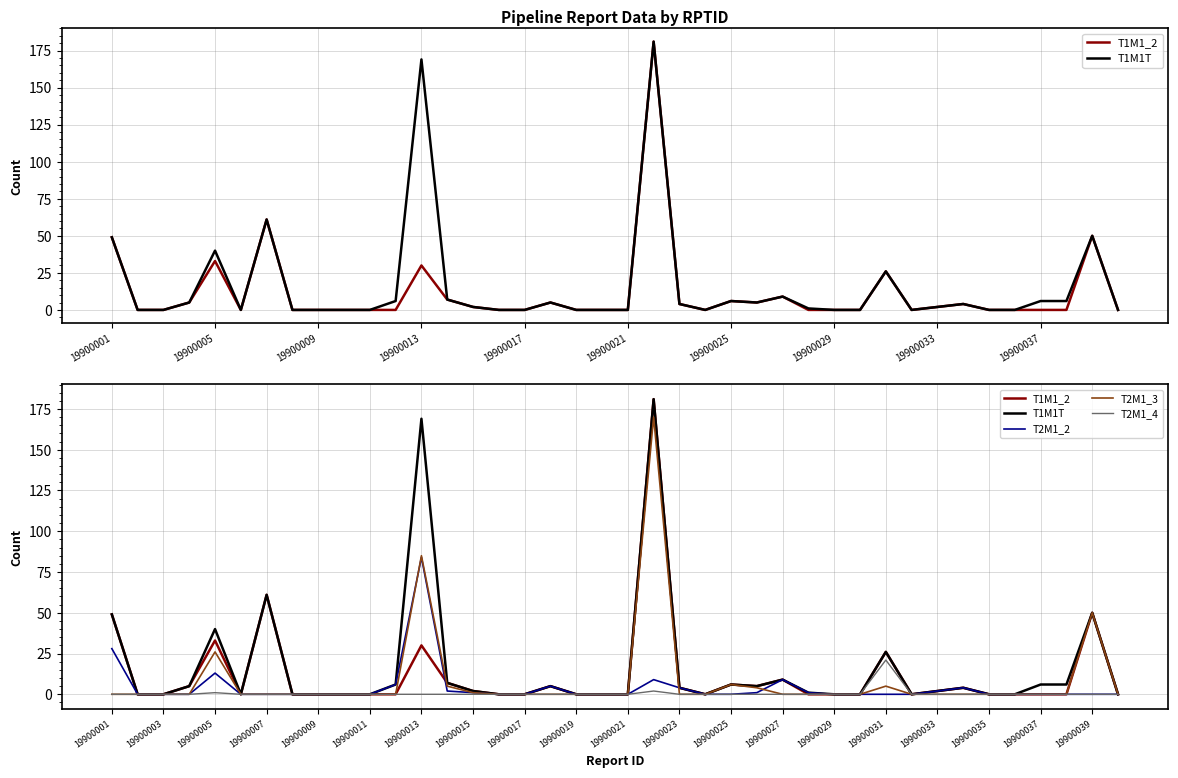

True or false: T2M1_4 and T2M1_2 intersect in this chart.

False